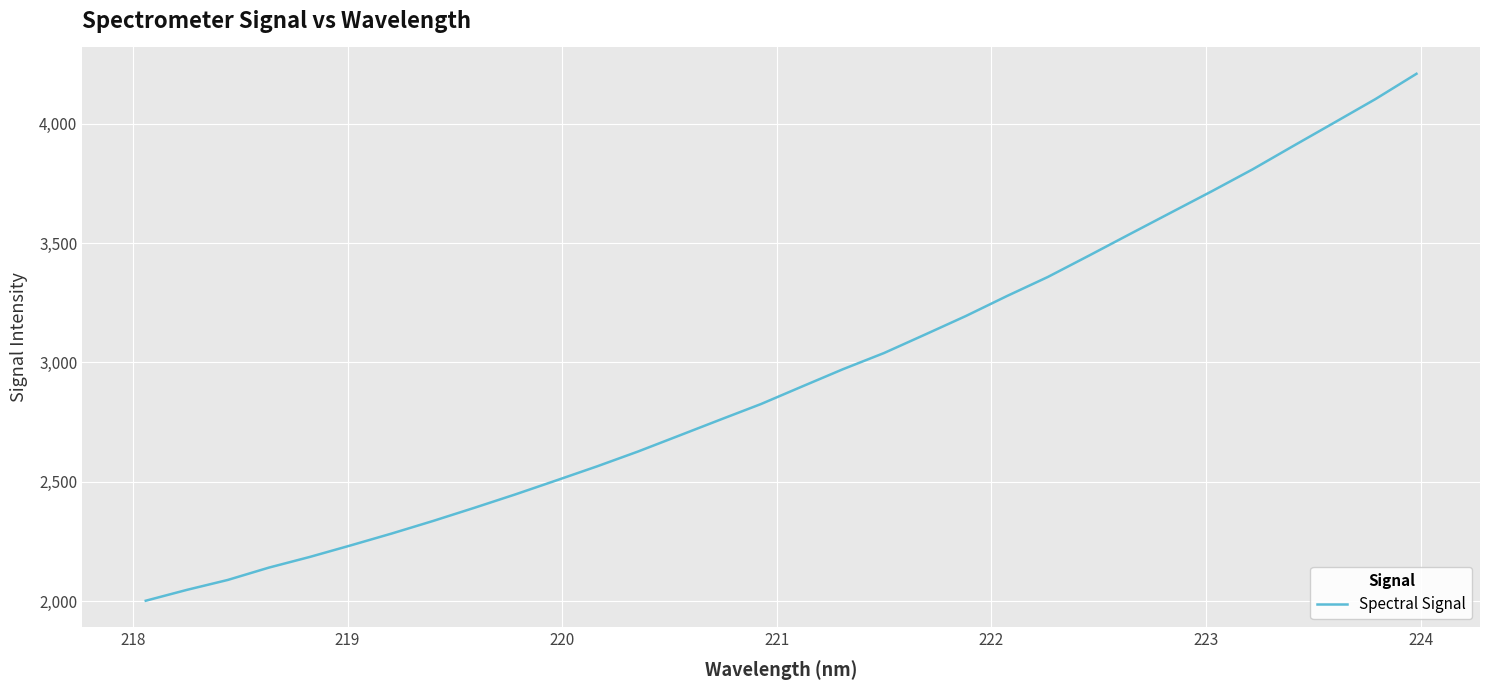

What is the sum of all values?

94347.4